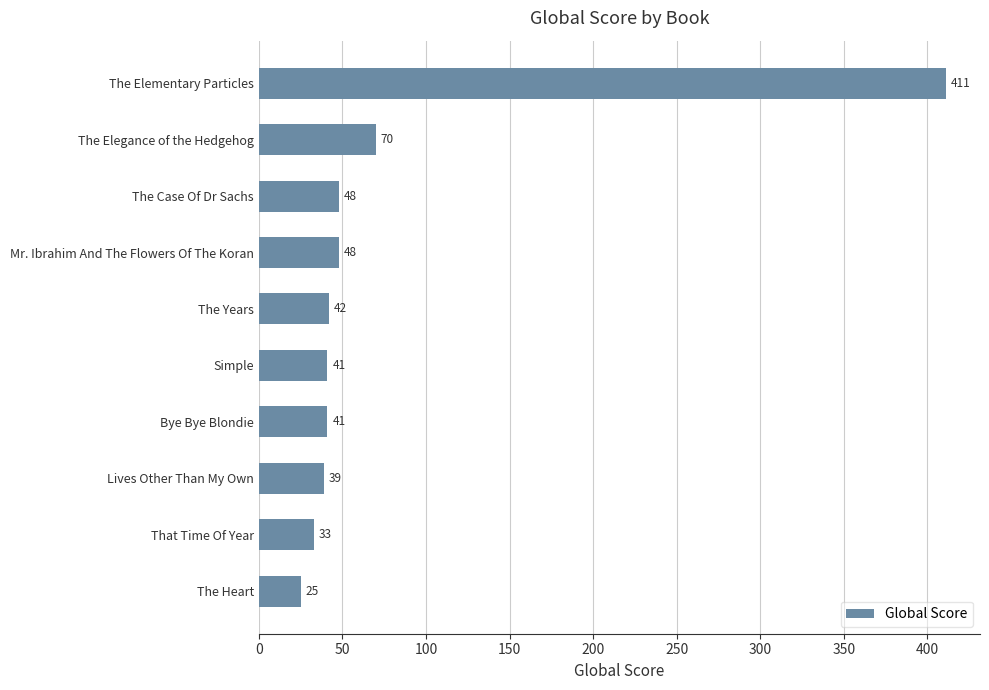

True or false: the data shows 48 at The Case Of Dr Sachs.

True